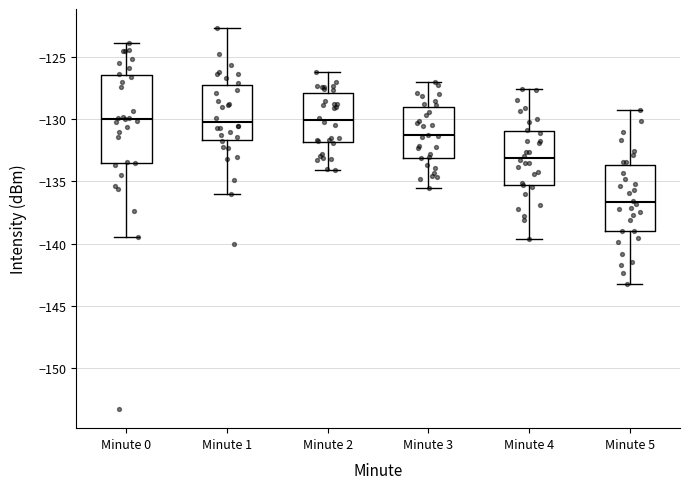

Reading left to right, transcribe this box plot: for each box, give where its median line is, the range the box spans, and where its two whiskers end, as read against the y-axis. The values are not printed on the chart, so give them approximately, as read against the axis.

Minute 0: median -130.0, box -133.5 to -126.5, whiskers -139.5 to -124.0
Minute 1: median -130.0, box -131.5 to -127.5, whiskers -136.0 to -122.5
Minute 2: median -130.0, box -132.0 to -128.0, whiskers -134.0 to -126.0
Minute 3: median -131.5, box -133.0 to -129.0, whiskers -135.5 to -127.0
Minute 4: median -133.0, box -135.5 to -131.0, whiskers -139.5 to -127.5
Minute 5: median -136.5, box -139.0 to -133.5, whiskers -143.0 to -129.0